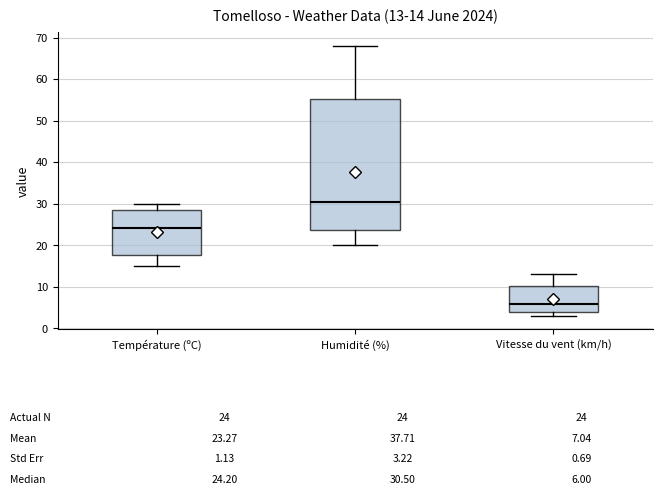

Comparing the boxes themselves (not the whiskers), which one is the tallest?

Humidité (%)